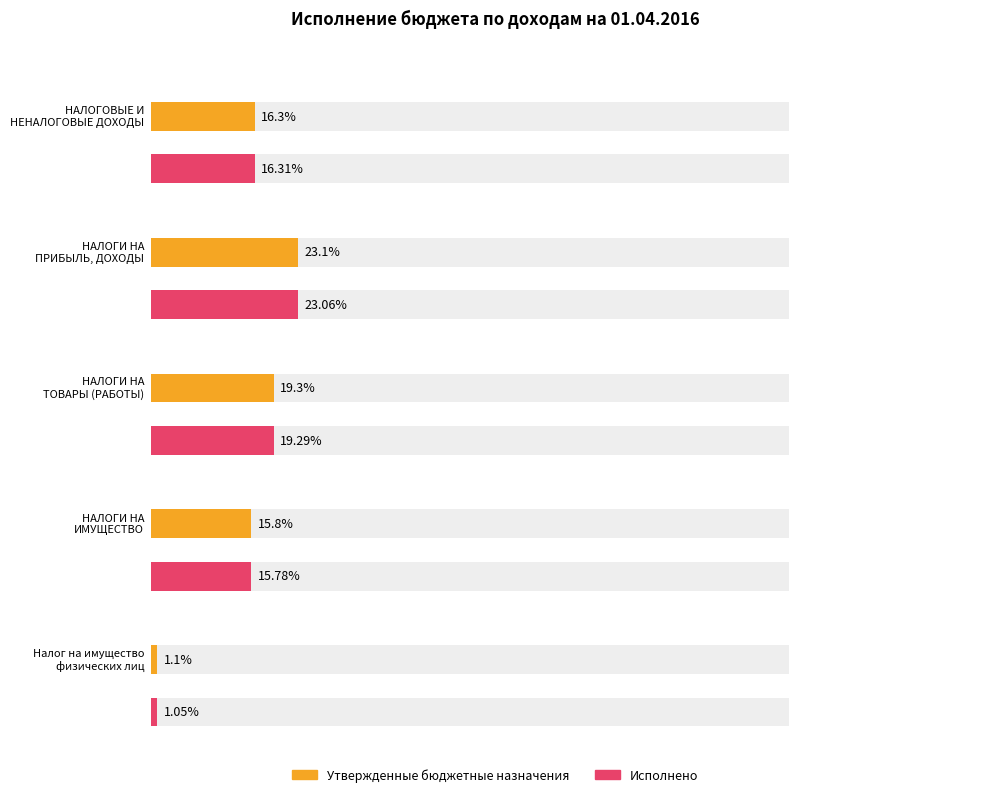

What position from the left is НАЛОГИ НА
ИМУЩЕСТВО?

4